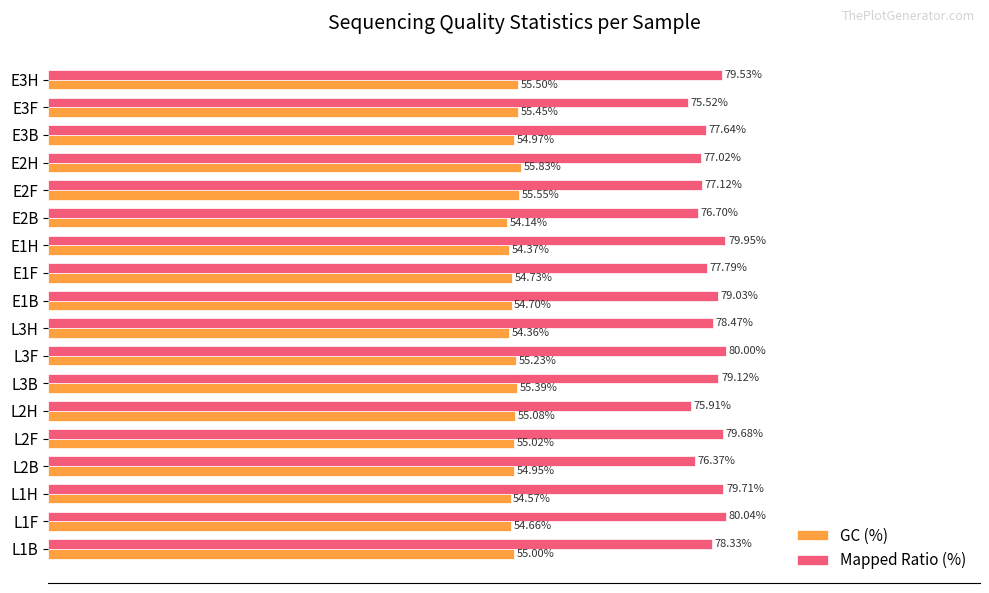

Rank the series by their average value, from lowest to highest.

GC (%), Mapped Ratio (%)